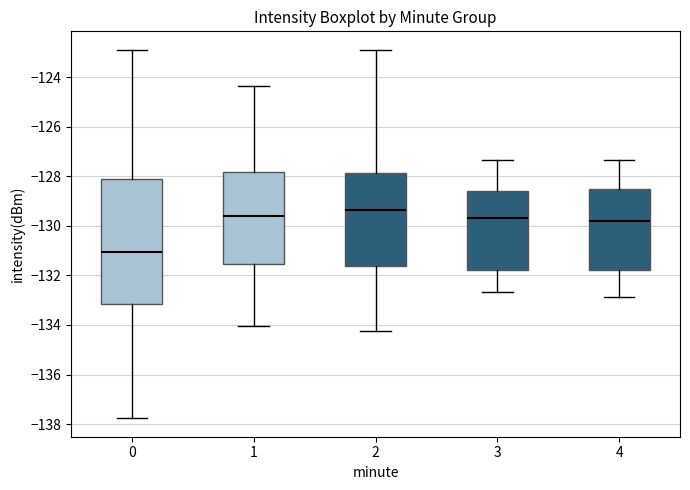

Reading left to right, transcribe this box plot: for each box, give where its median line is, the range the box spans, and where its two whiskers end, as read against the y-axis. The values are not printed on the chart, so give them approximately, as read against the axis.

0: median -131.0, box -133.2 to -128.2, whiskers -137.8 to -123.0
1: median -129.6, box -131.6 to -127.8, whiskers -134.0 to -124.4
2: median -129.4, box -131.6 to -127.8, whiskers -134.2 to -123.0
3: median -129.6, box -131.8 to -128.6, whiskers -132.6 to -127.4
4: median -129.8, box -131.8 to -128.6, whiskers -132.8 to -127.4